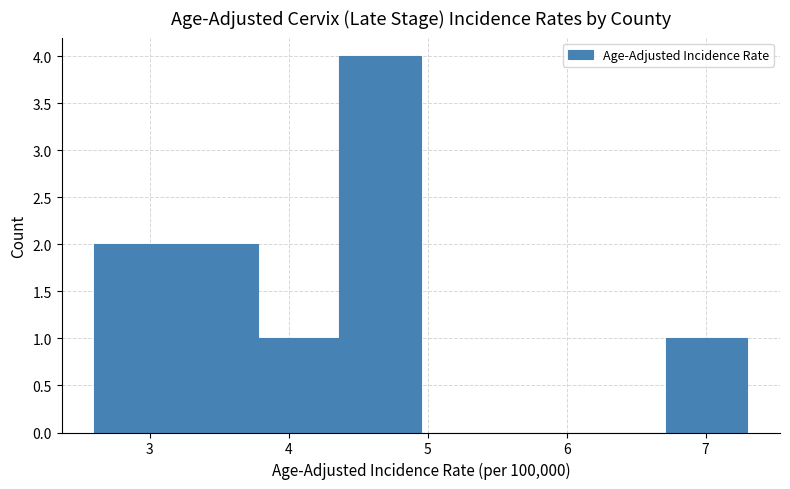

Reading left to right, transcribe this chart: for each bar, give the range it covers on the x-axis and its height. Neither the bar edges nor the heights are printed on the chart, so give them approximately, as read against the axes.

2.6 to 3.2: 2
3.2 to 3.8: 2
3.8 to 4.4: 1
4.4 to 5.0: 4
5.0 to 5.5: 0
5.5 to 6.1: 0
6.1 to 6.7: 0
6.7 to 7.3: 1